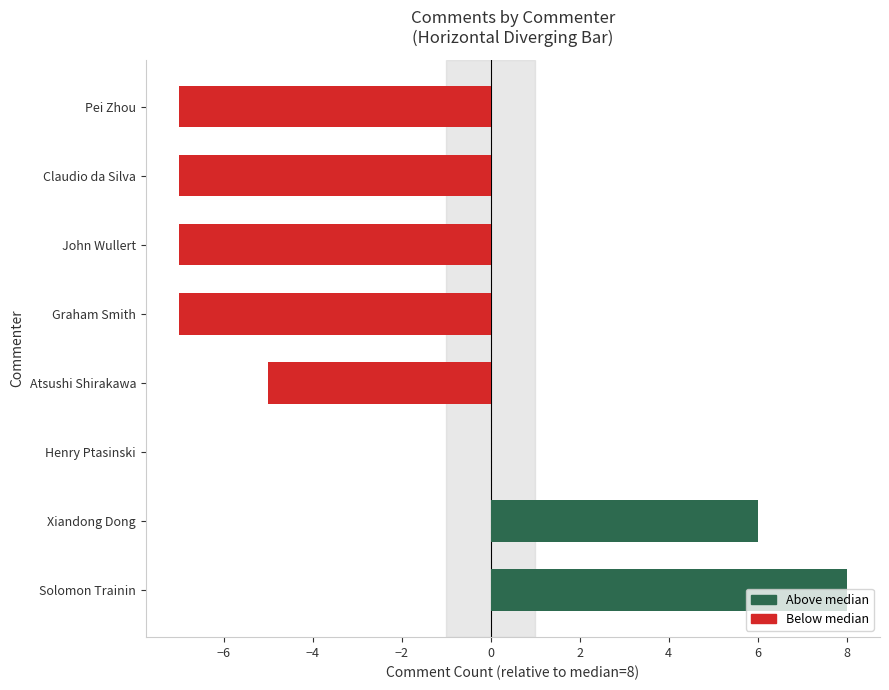

Which label corresponds to the largest value in the chart?

Solomon Trainin